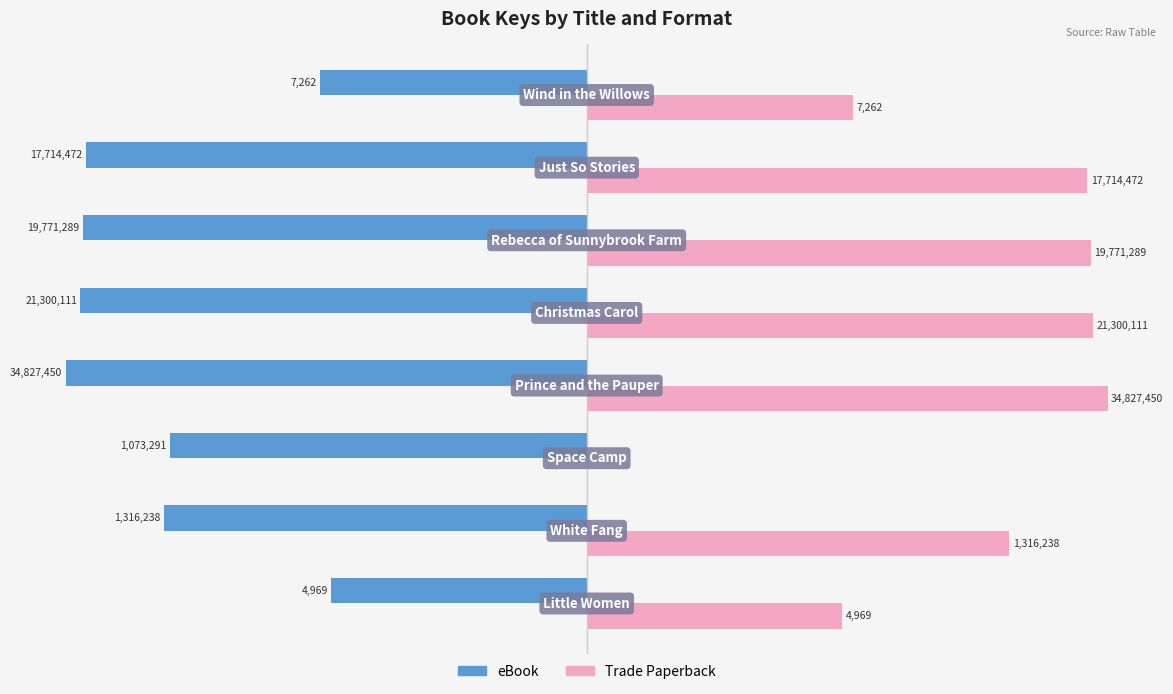

What are all the series names shown in the legend?

eBook, Trade Paperback